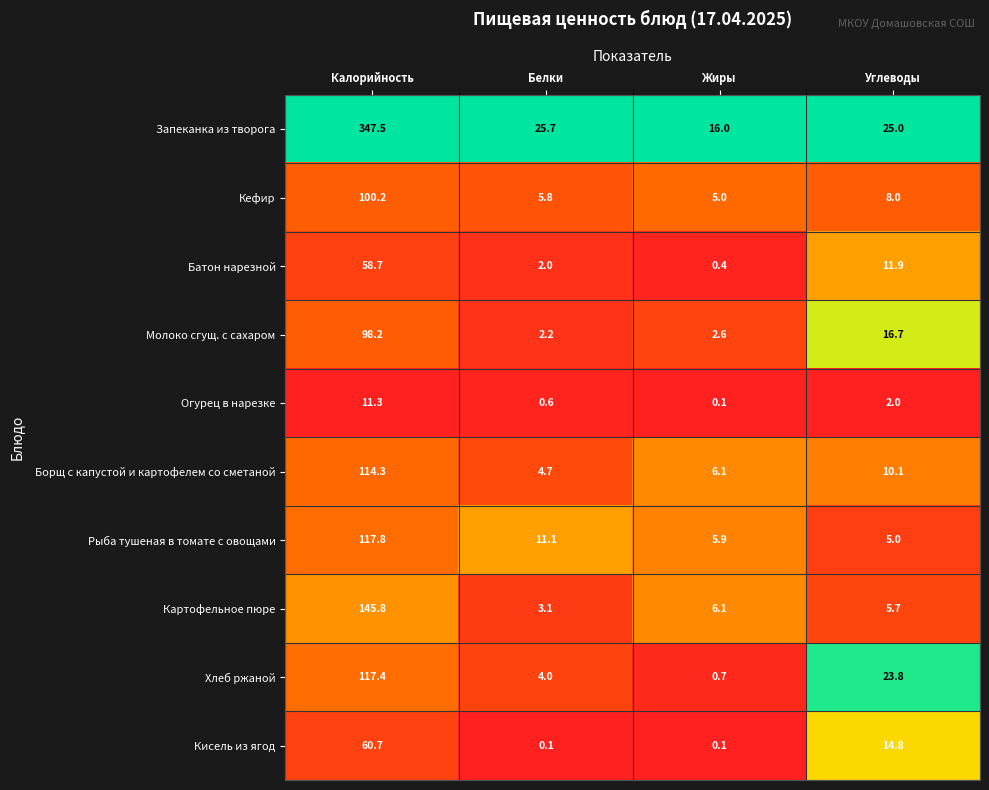

Which series changed the most between Белки and Жиры?

Запеканка из творога